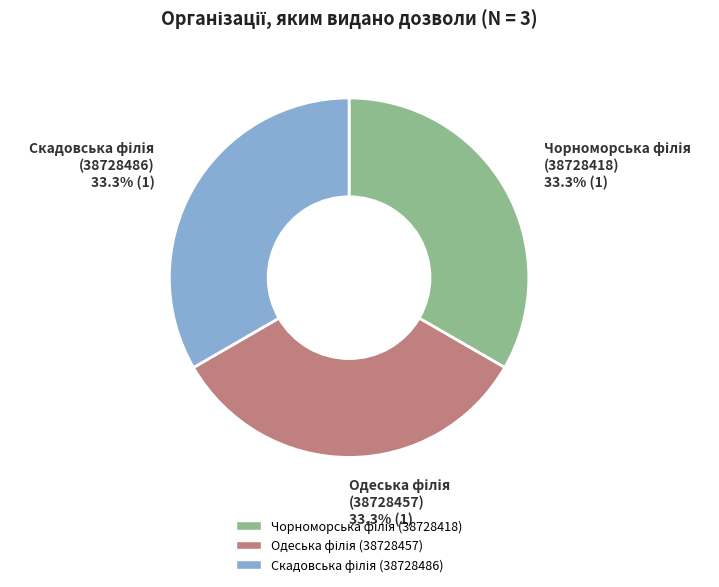

Is there any slice that represents more than half of the pie?

No